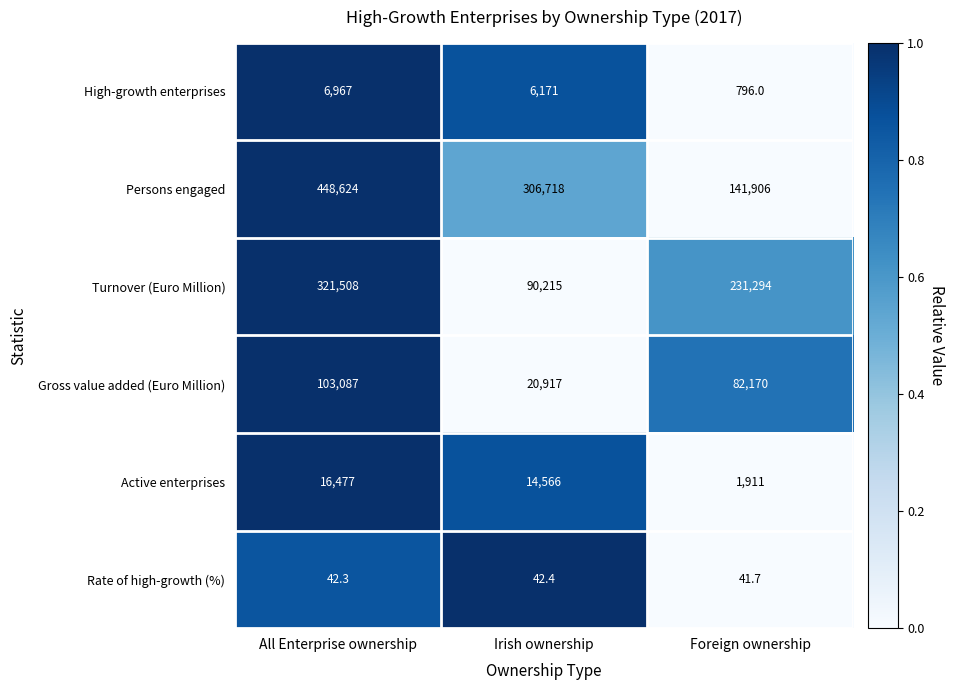

What is the sum of all High-growth enterprises values?

13934.0